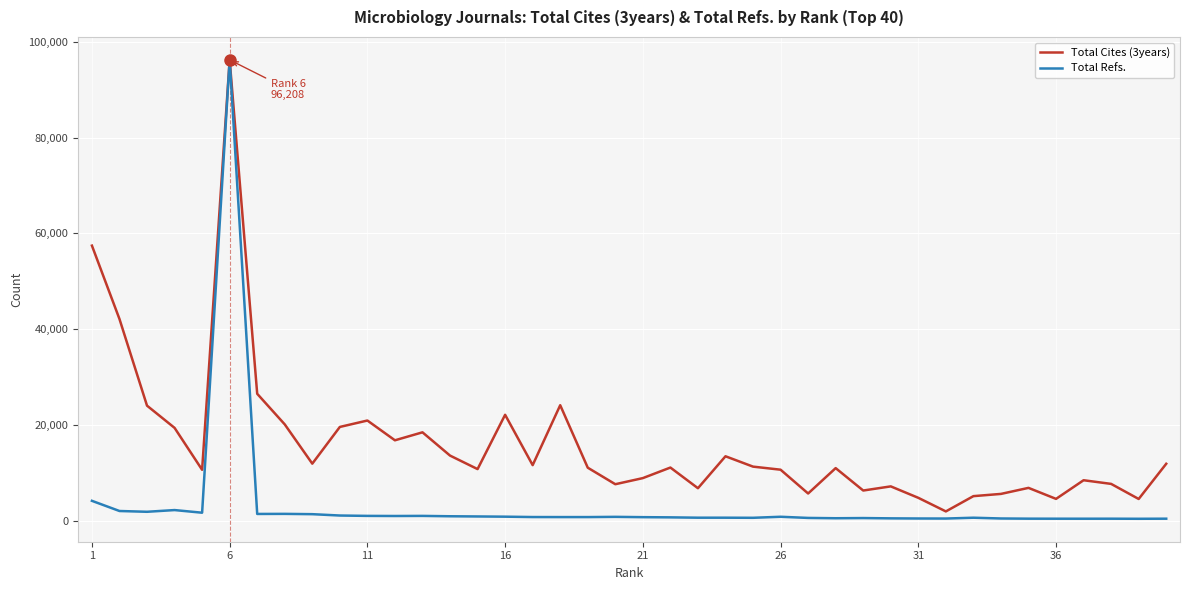

Rank the series by their average value, from highest to lowest.

Total Cites (3years), Total Refs.